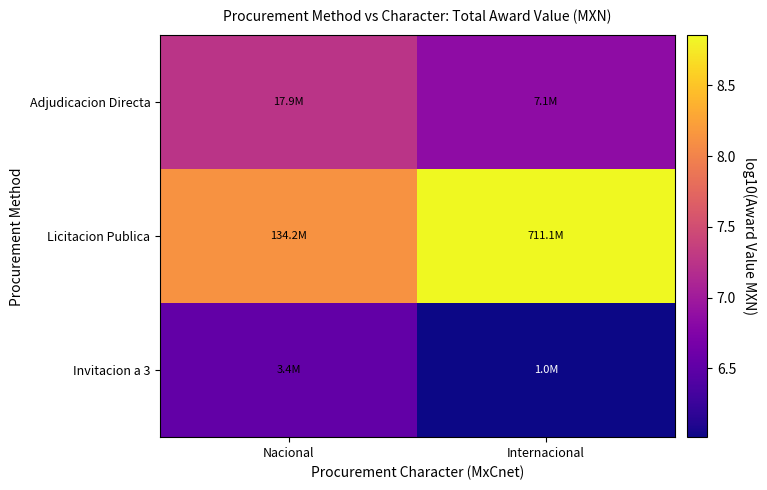

Rank the series by their maximum value, from highest to lowest.

Licitacion Publica, Adjudicacion Directa, Invitacion a 3